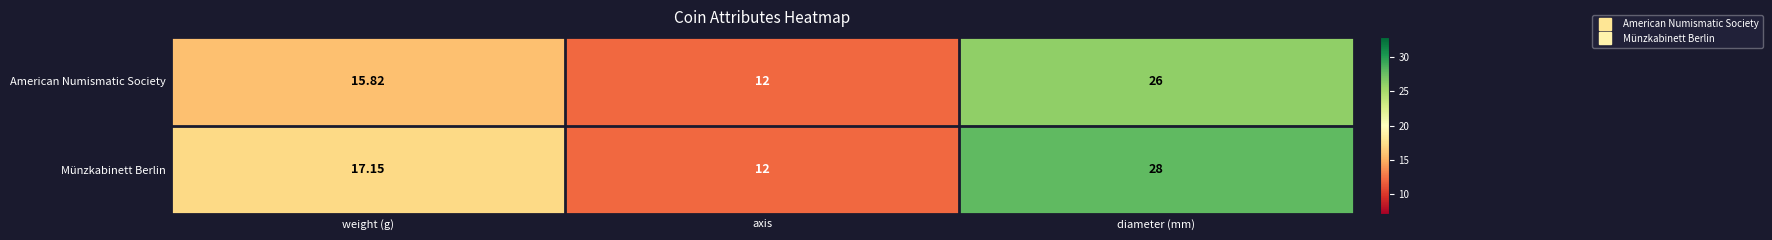

List the series in order of their overall mean, lowest first.

American Numismatic Society, Münzkabinett Berlin